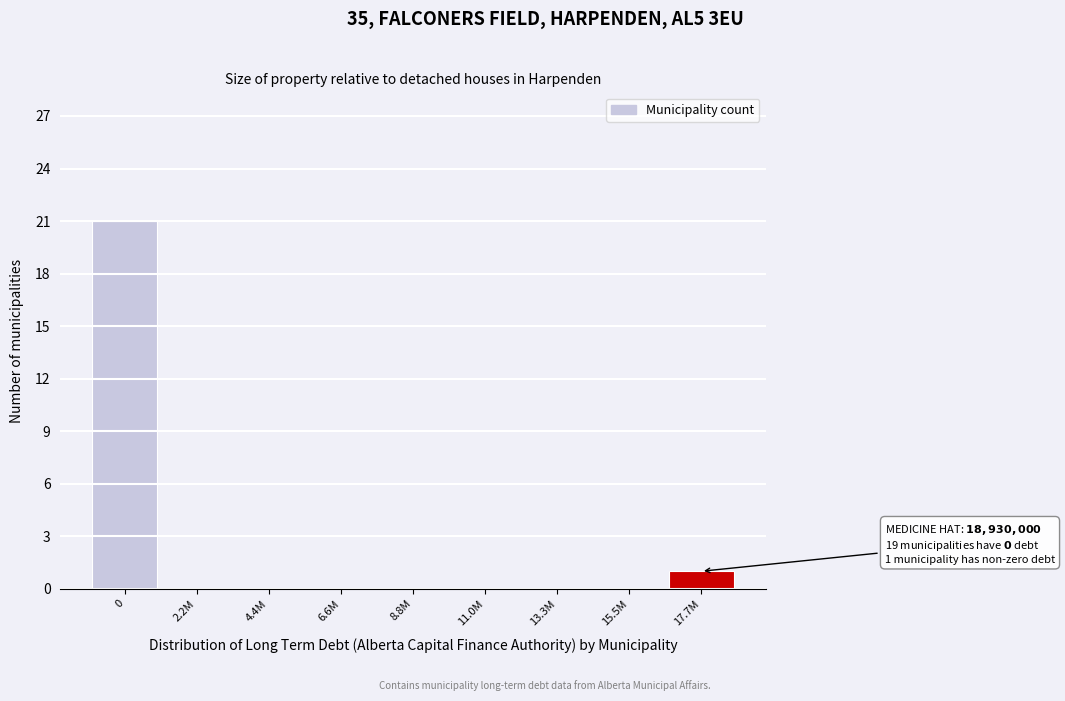

Reading left to right, what are all the values shown in this chart?

0=21	2.2M=0	4.4M=0	6.6M=0	8.8M=0	11.0M=0	13.3M=0	15.5M=0	17.7M=1